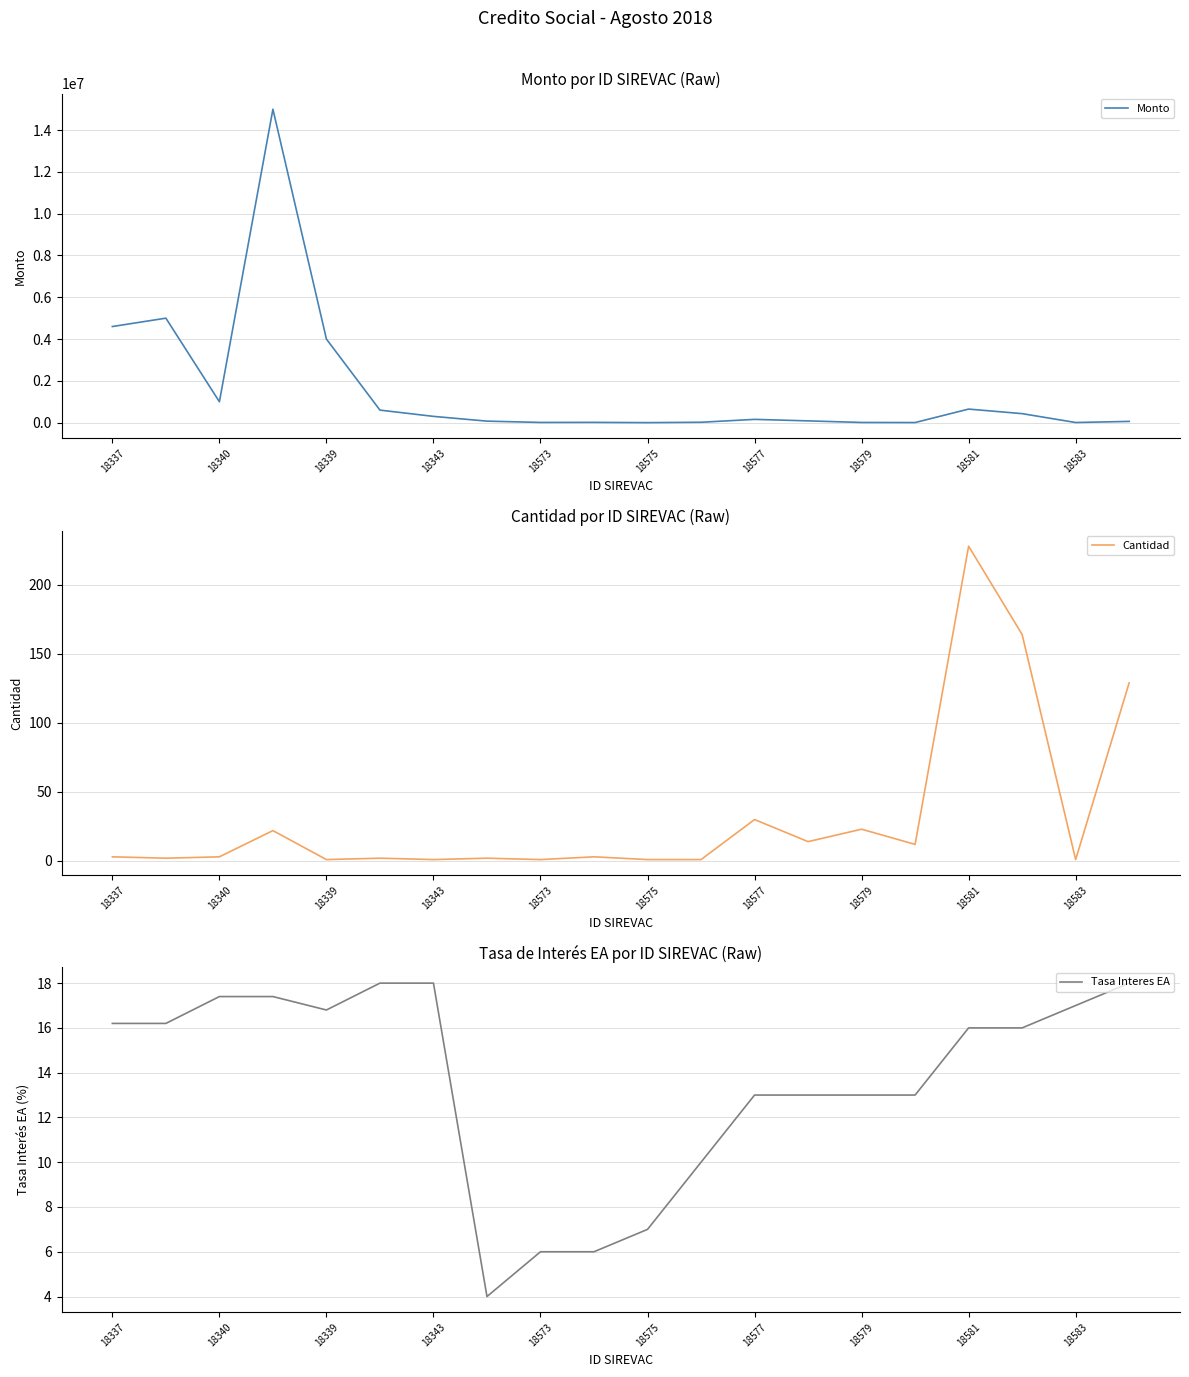

Where does the Monto series first go above 156715?

18337